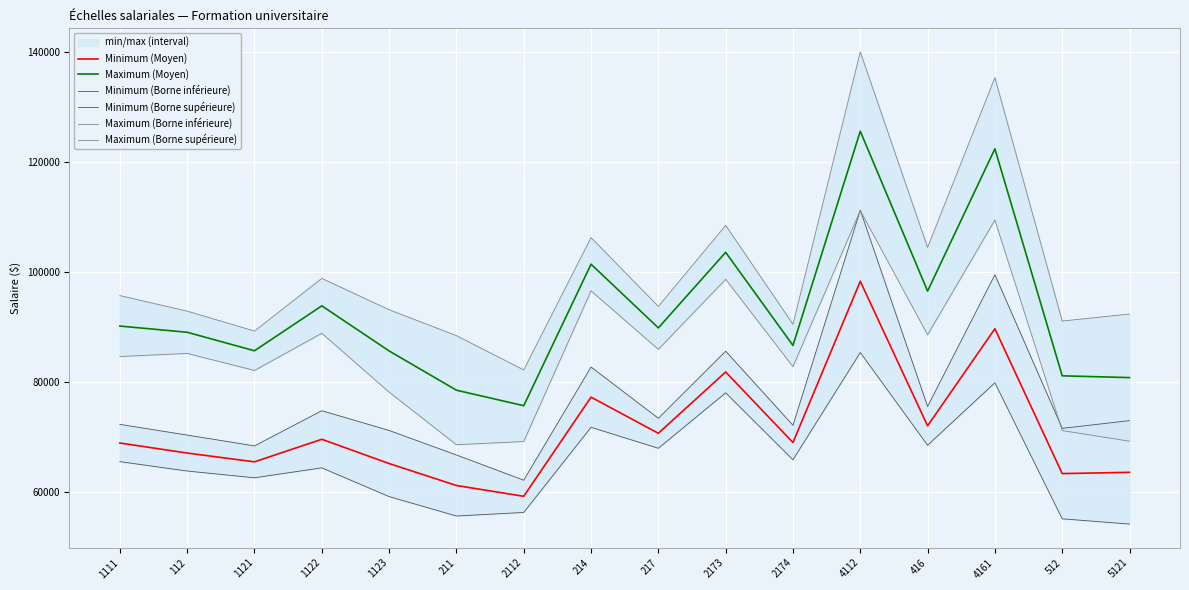

True or false: Maximum (Moyen) has more than 2 points higher than both neighbors.

True